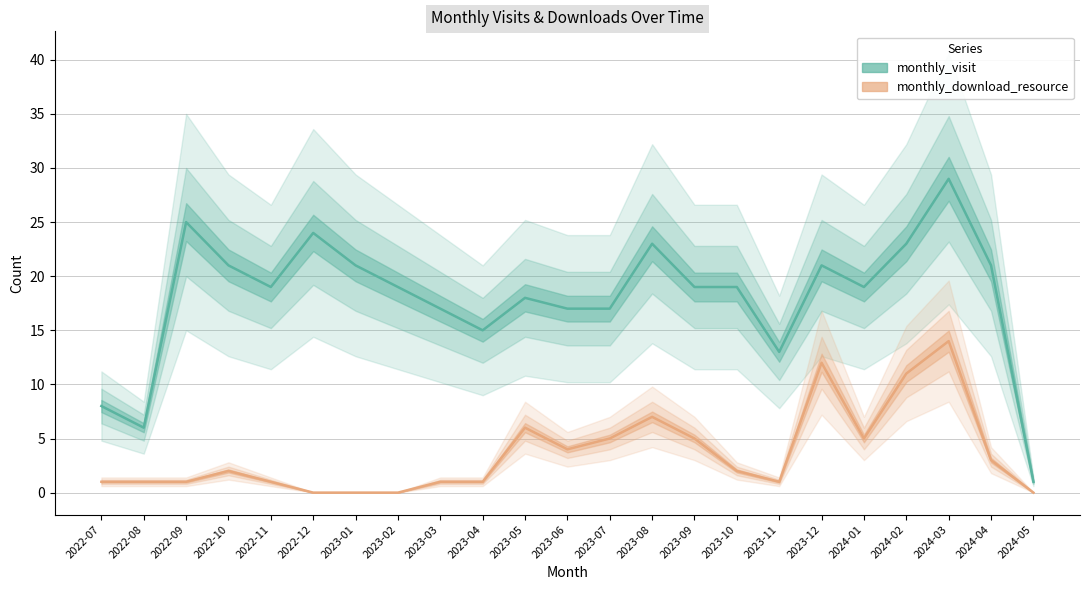

True or false: monthly_visit and monthly_download_resource intersect in this chart.

False